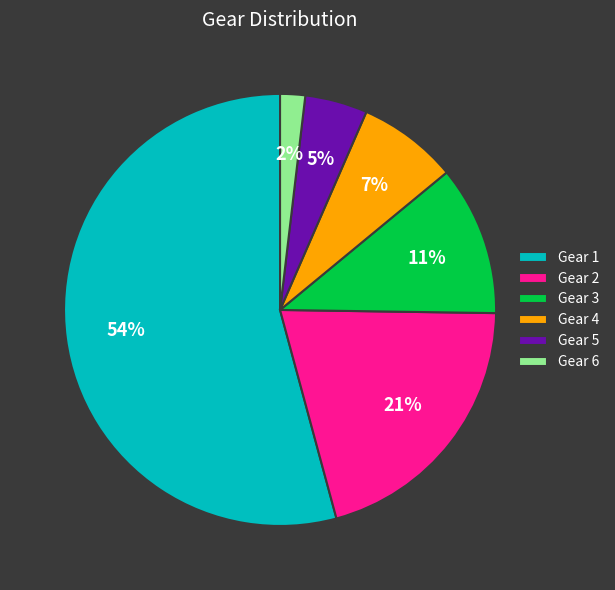

Count the number of slices in the pie.

6